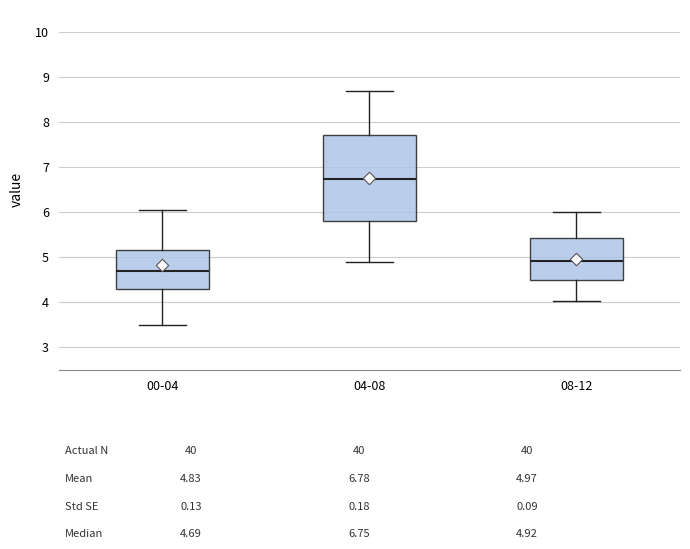

Which box has the highest median line?

04-08